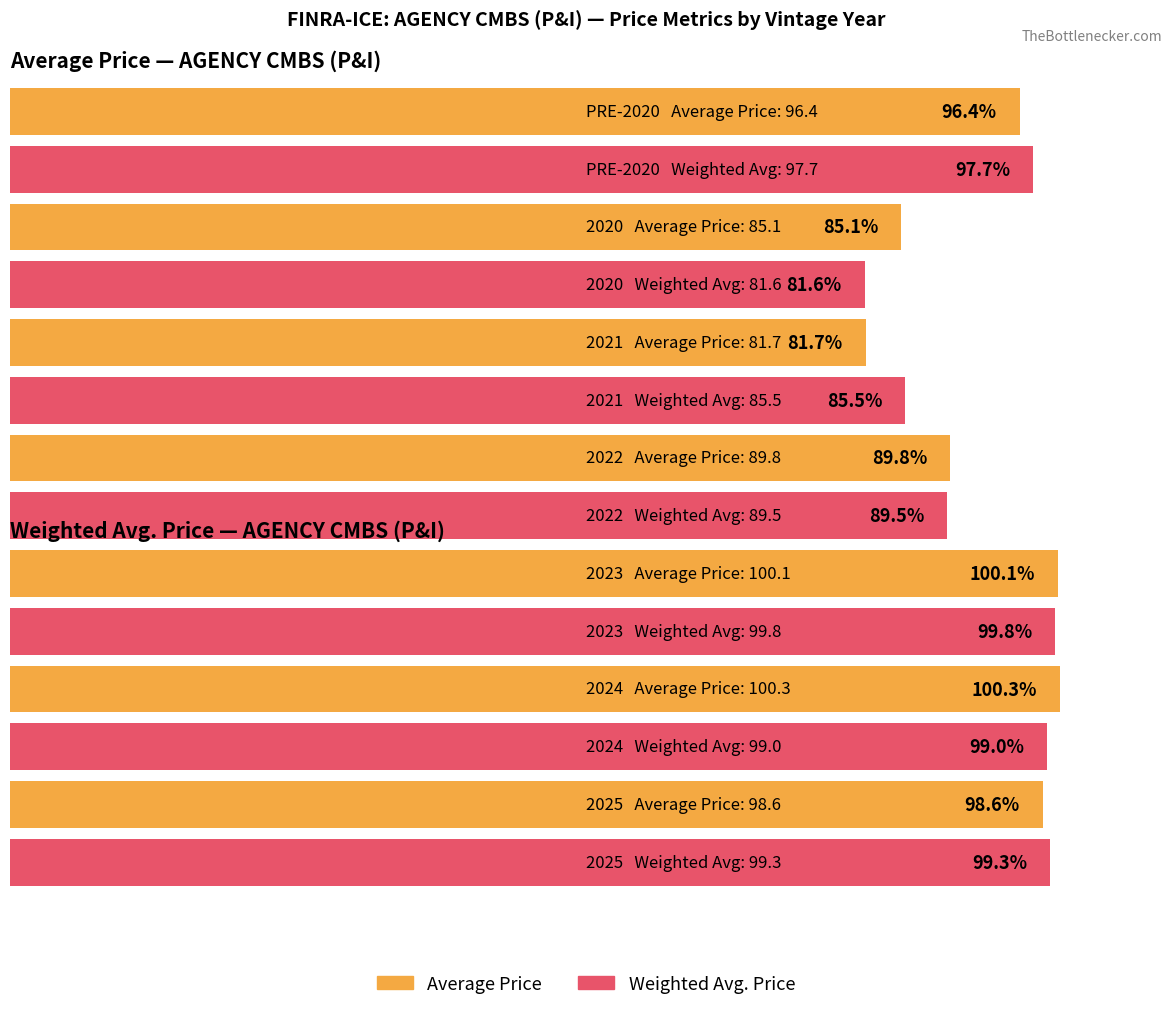

Is it true that Weighted Avg. Price equals 97.7 at PRE-2020?

True